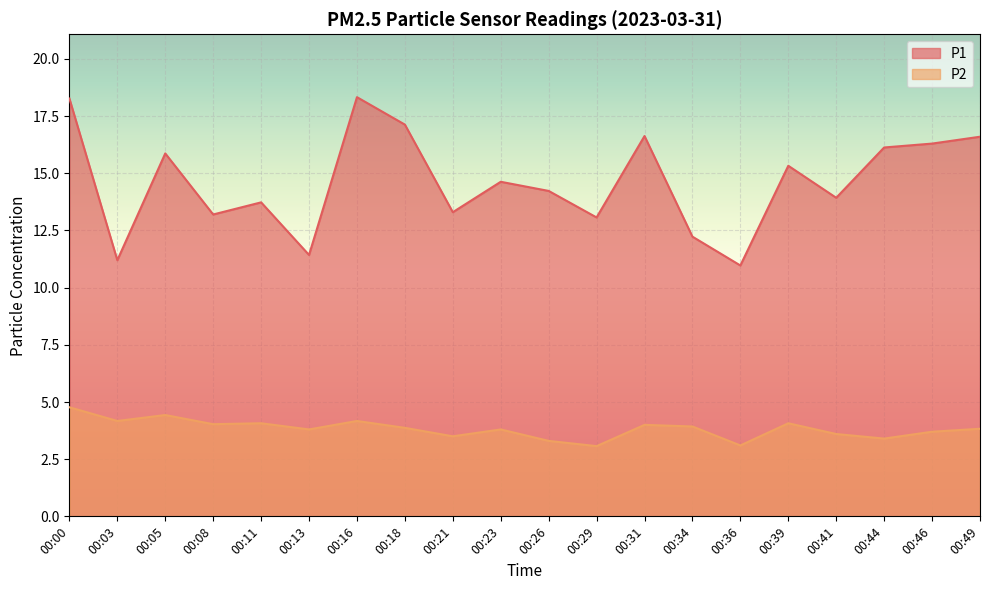

What is the approximate value of P2 at 00:03?

4.2